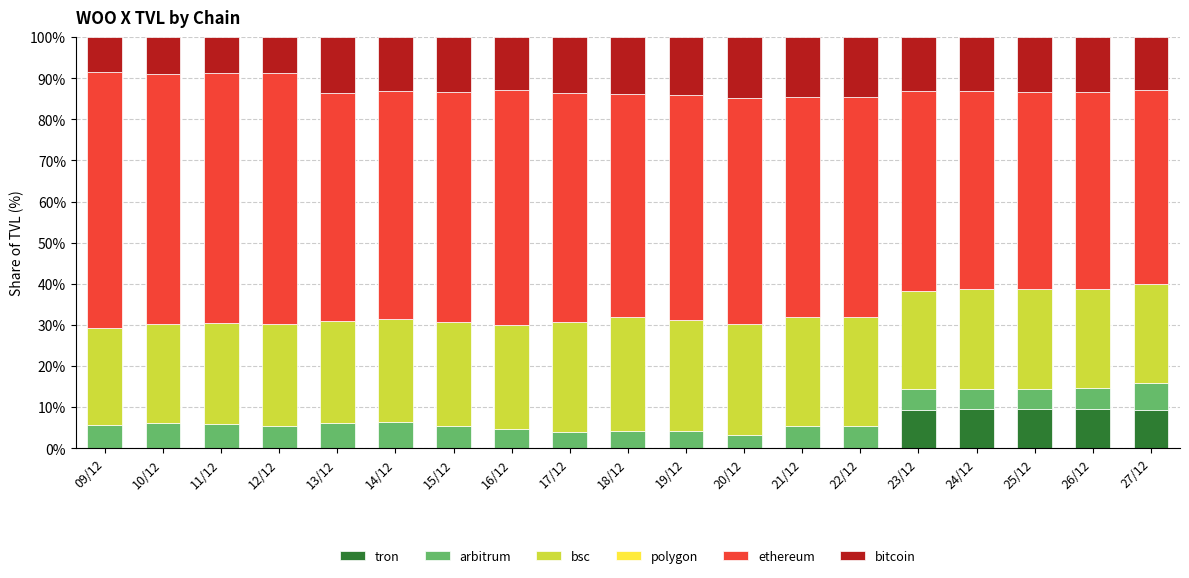

The value of tron at 17/12 is 0.0. True or false?

True